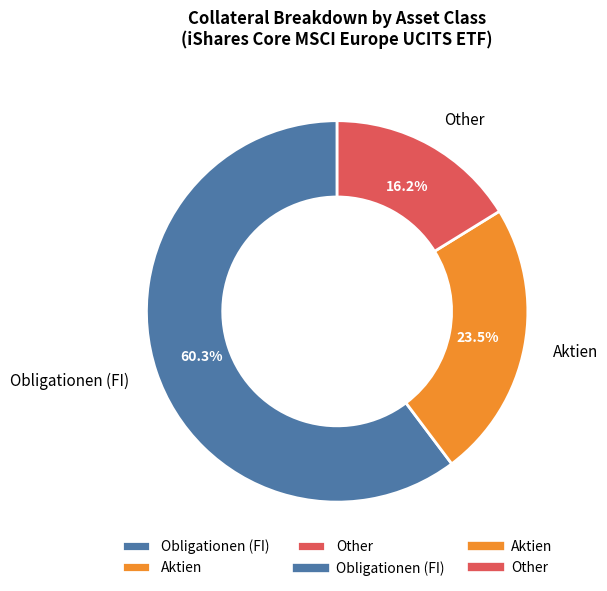

Is the sum of Aktien and Other greater than half?

No